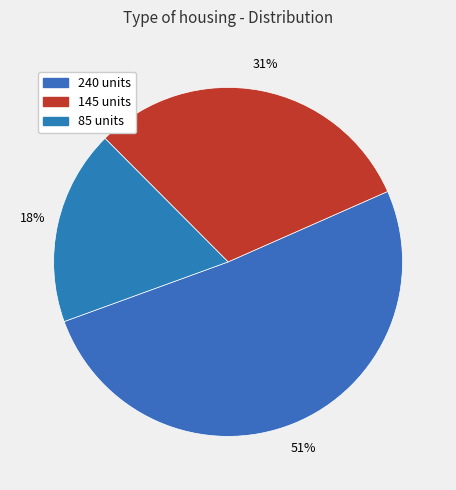

Count the number of slices in the pie.

3